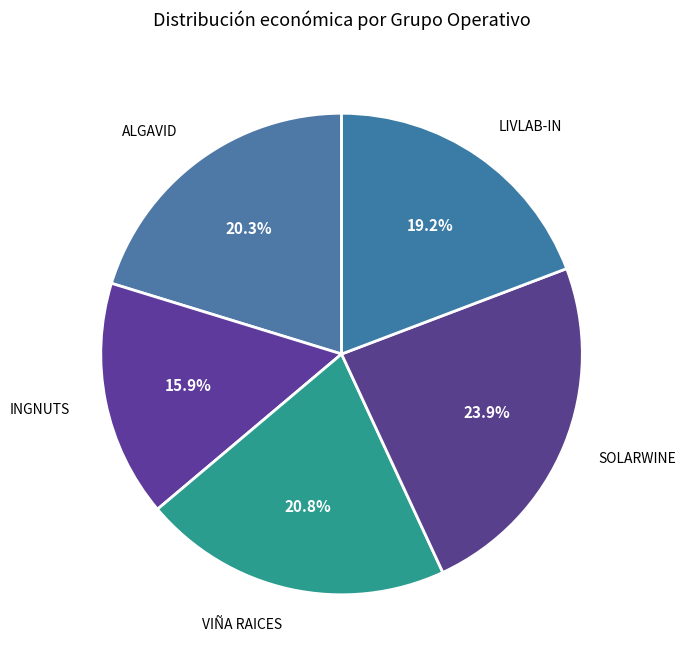

How many slices are in this pie chart?

5